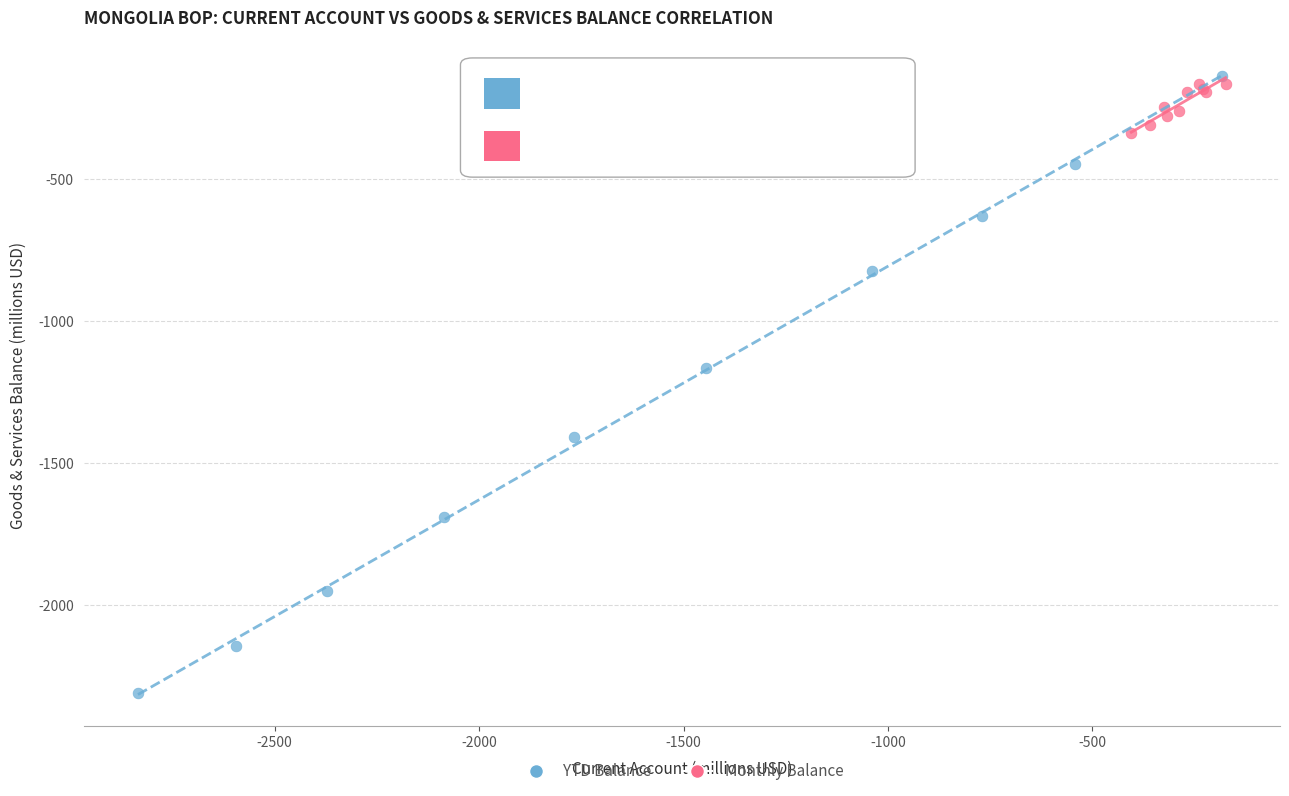

Which series contains the lowest Y value?

YTD Balance